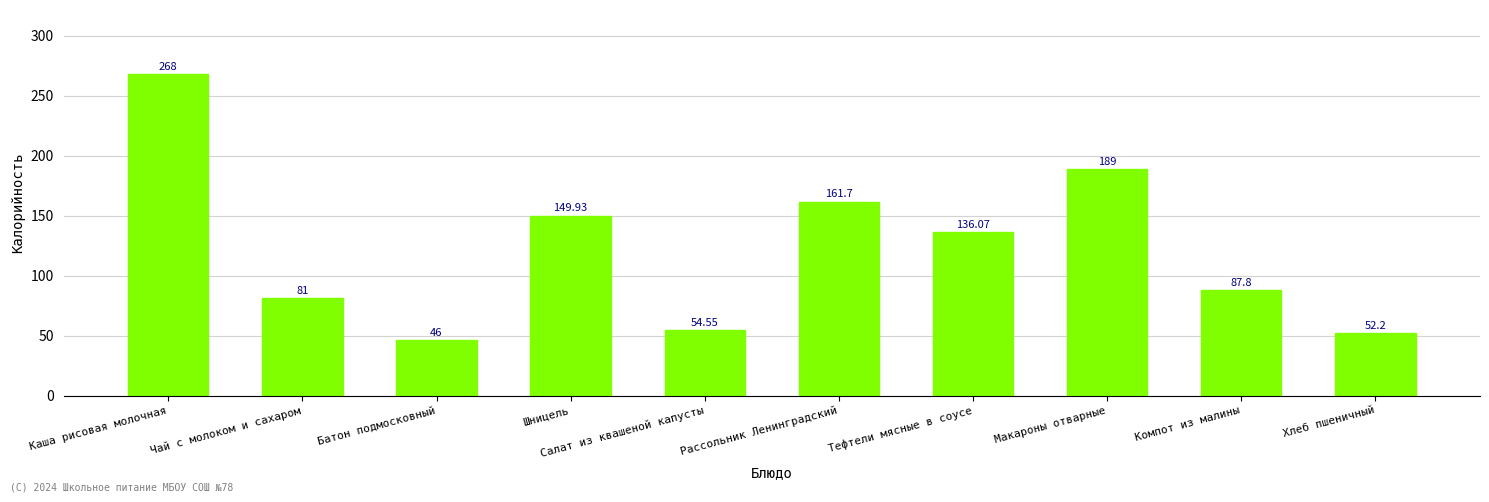

What is the label of the 5th bar from the right?

Рассольник Ленинградский